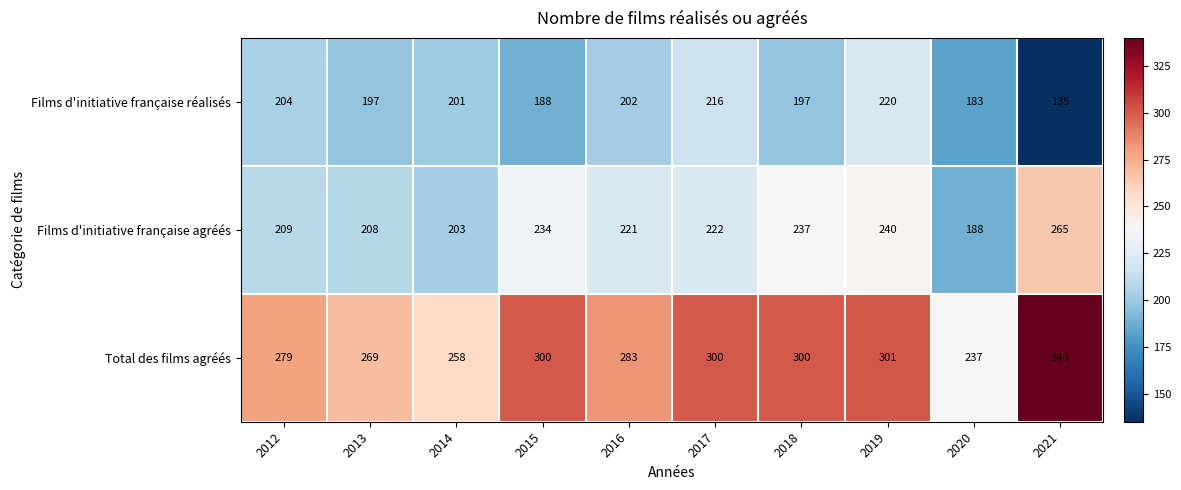

What is the difference between the highest and lowest values at 2013?

72